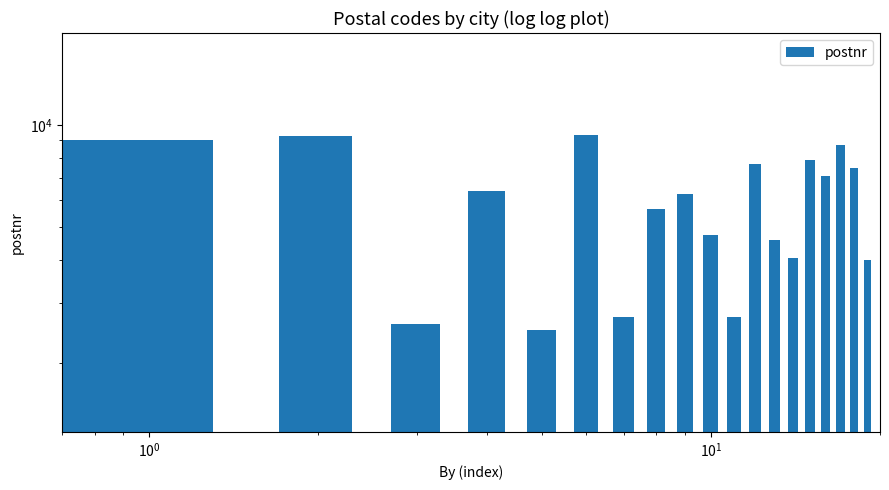

Reading left to right, list all the values displayed in this chart.

9000	9260	2600	6400	2500	9310	2730	5672	6270	4760	2730	7673	4600	4070	7870	7080	8700	7490	4000